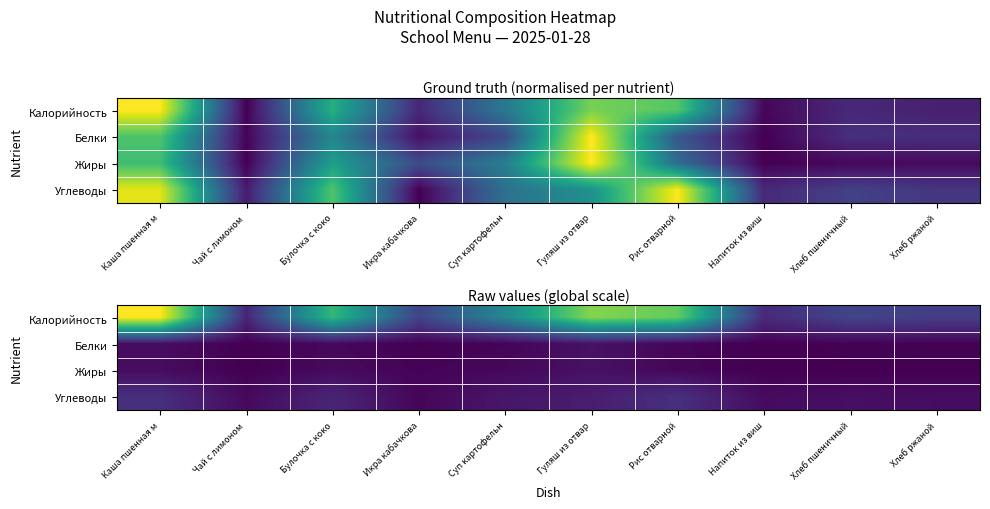

Is it true that Углеводы equals 0.0 at Напиток из виш?

True